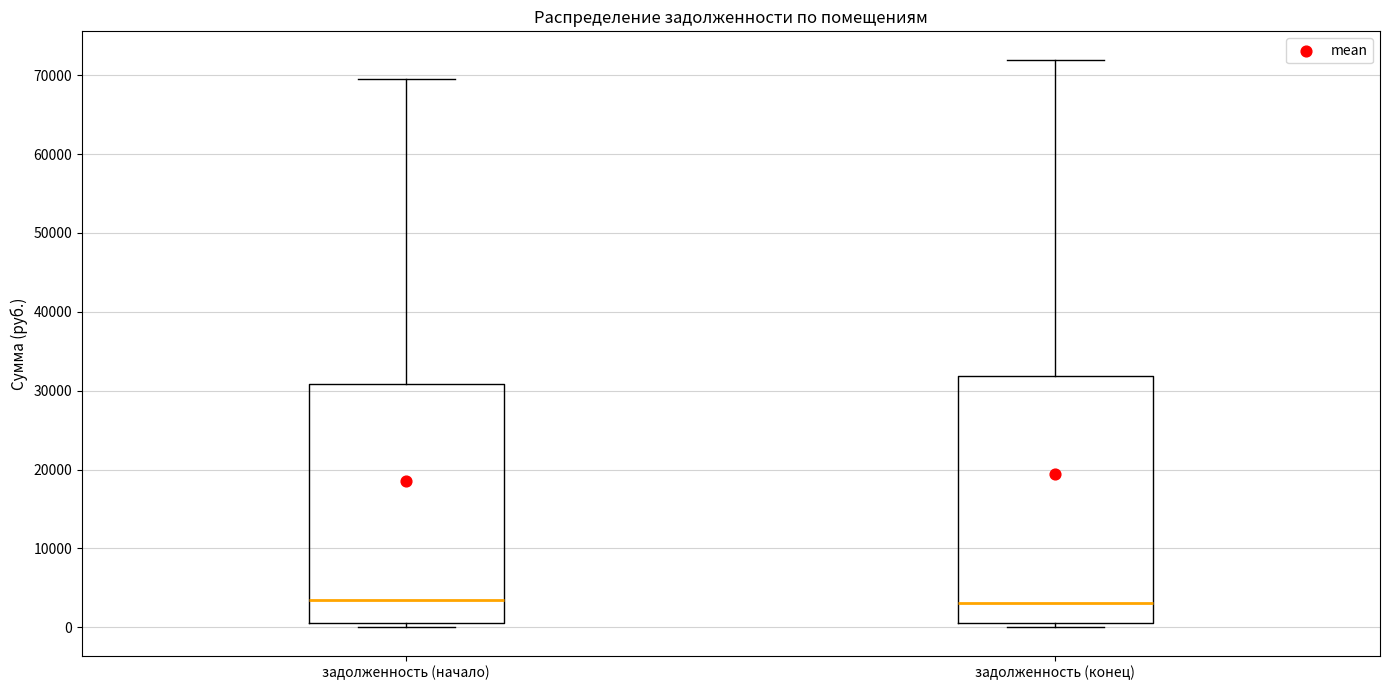

Comparing the boxes themselves (not the whiskers), which one is the tallest?

задолженность (конец)